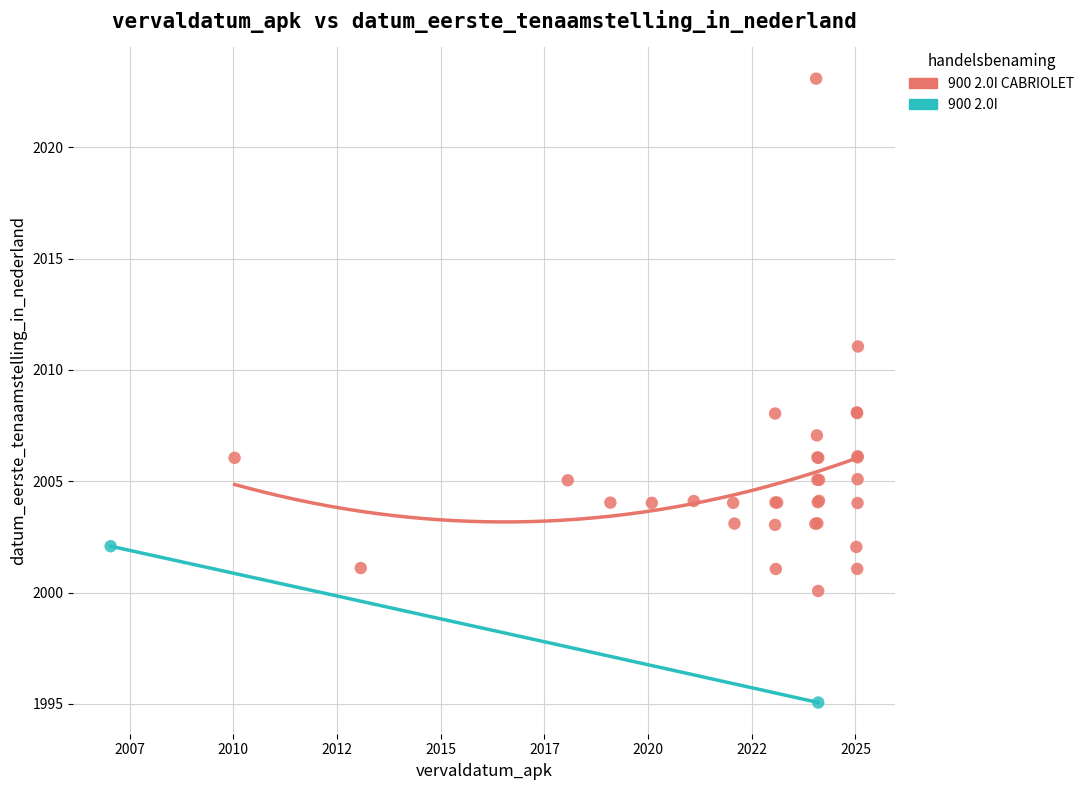

What are all the series names shown in the legend?

900 2.0I CABRIOLET, 900 2.0I